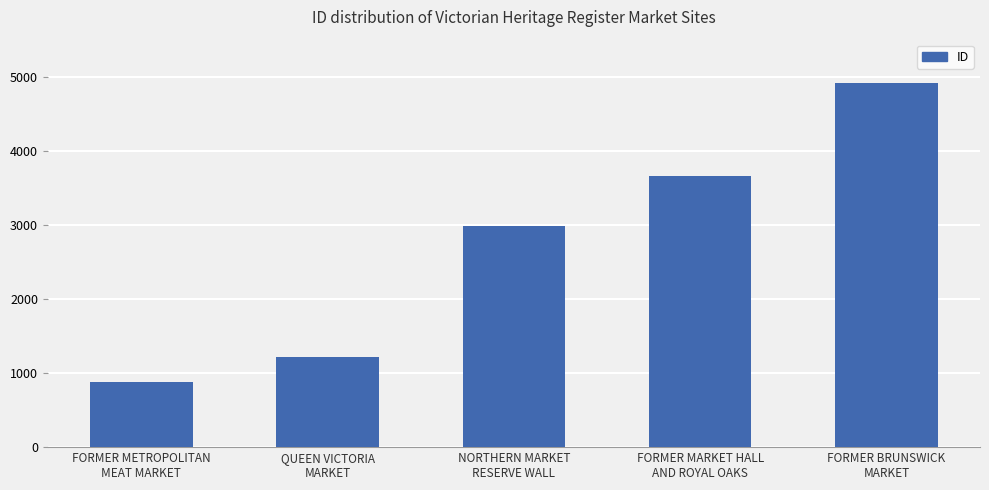

Reading left to right, transcribe all the data shown in this chart.

FORMER METROPOLITAN
MEAT MARKET=882	QUEEN VICTORIA
MARKET=1211	NORTHERN MARKET
RESERVE WALL=2987	FORMER MARKET HALL
AND ROYAL OAKS=3664	FORMER BRUNSWICK
MARKET=4912